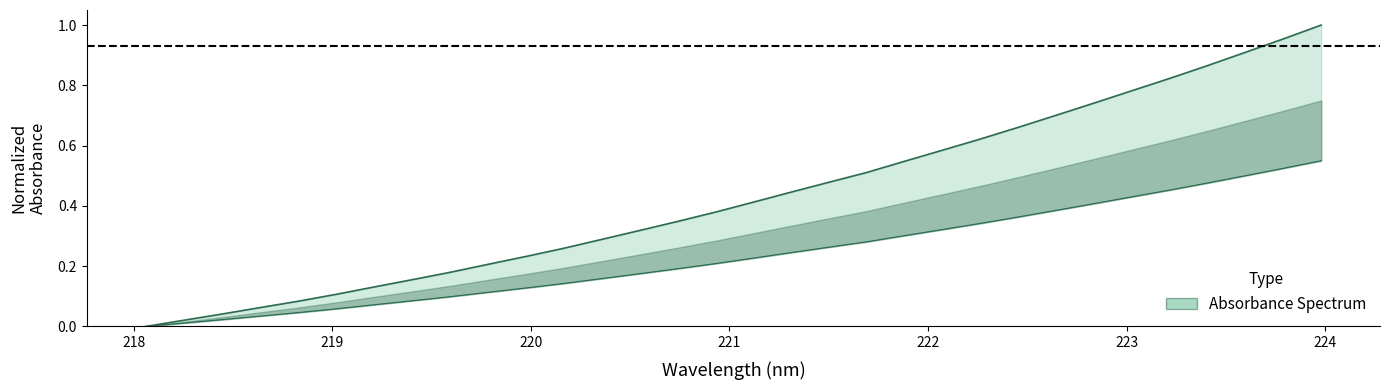

What is the value of the 20th point from the left?

0.5